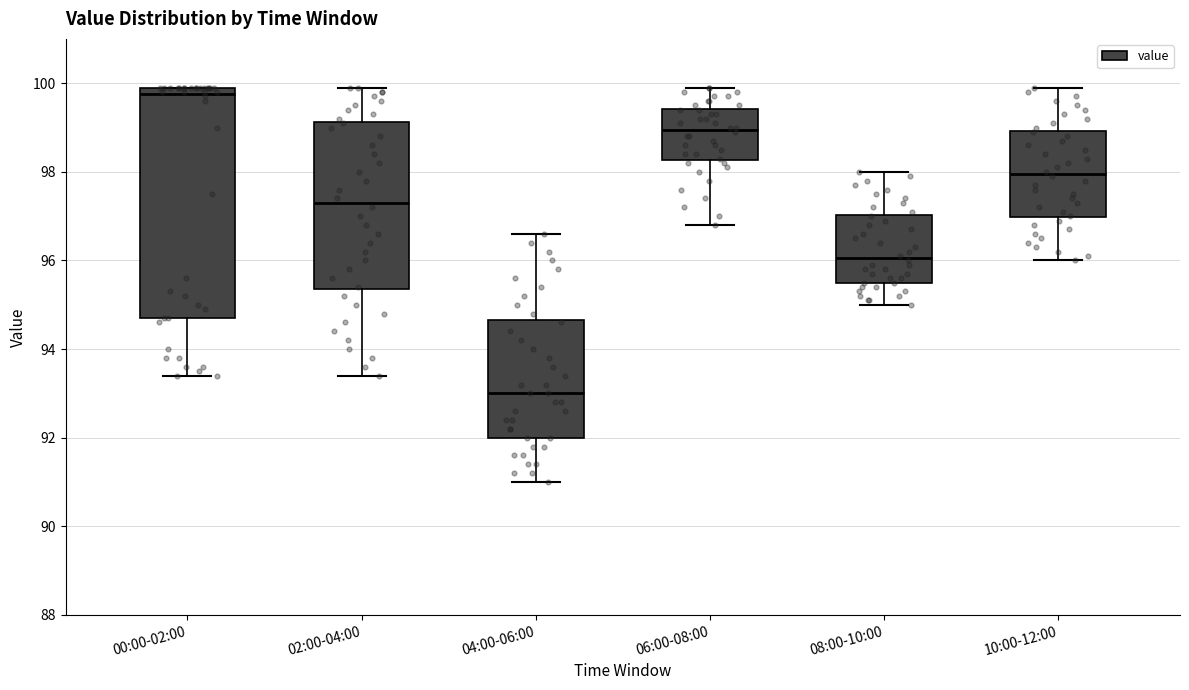

Where does the median line of the box for 08:00-10:00 sit on the y-axis? The values are not printed on the chart, so give them approximately, as read against the axis.

96.0